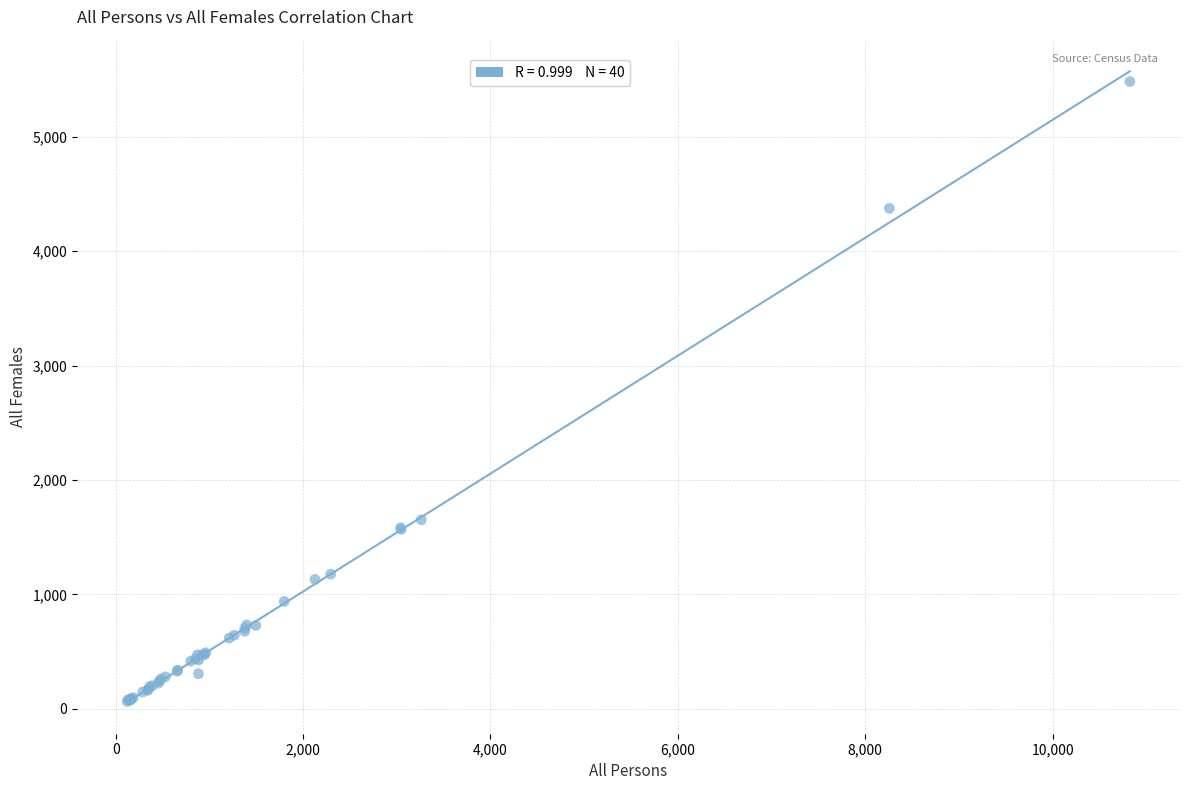

What Y value in the scatter plot is closest to 2773?

1653